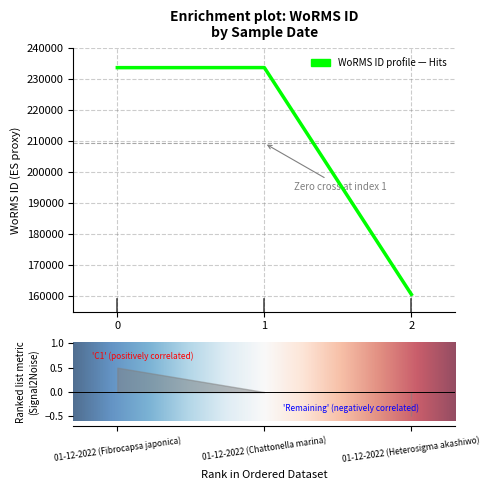

What is the value of the 3rd point from the left?

160585